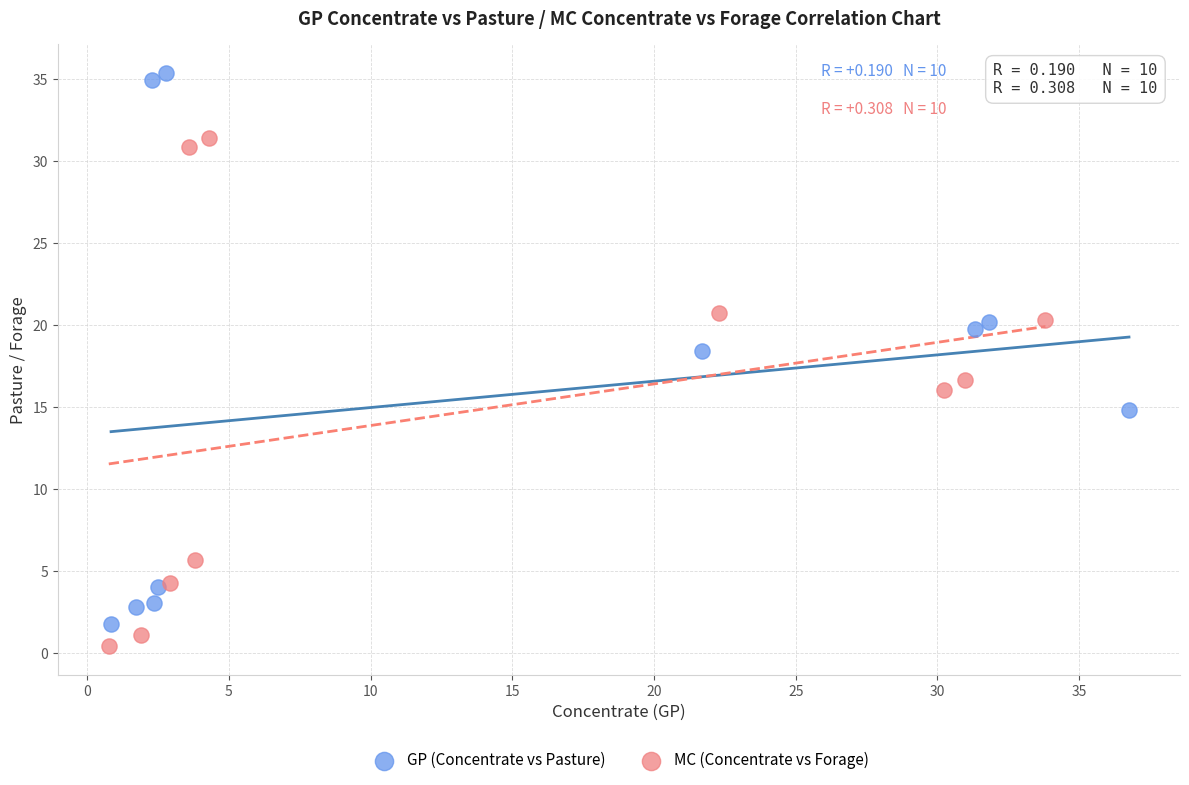

Which series reaches the maximum Y coordinate?

GP (Concentrate vs Pasture)